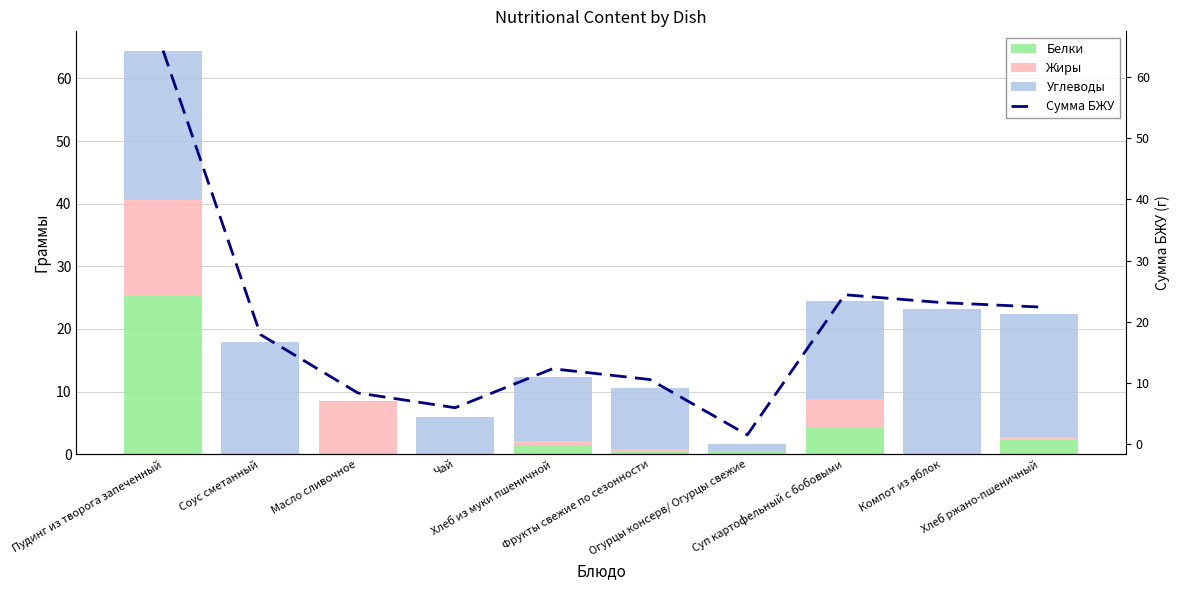

At which category is the sum across all series the highest?

Пудинг из творога запеченный